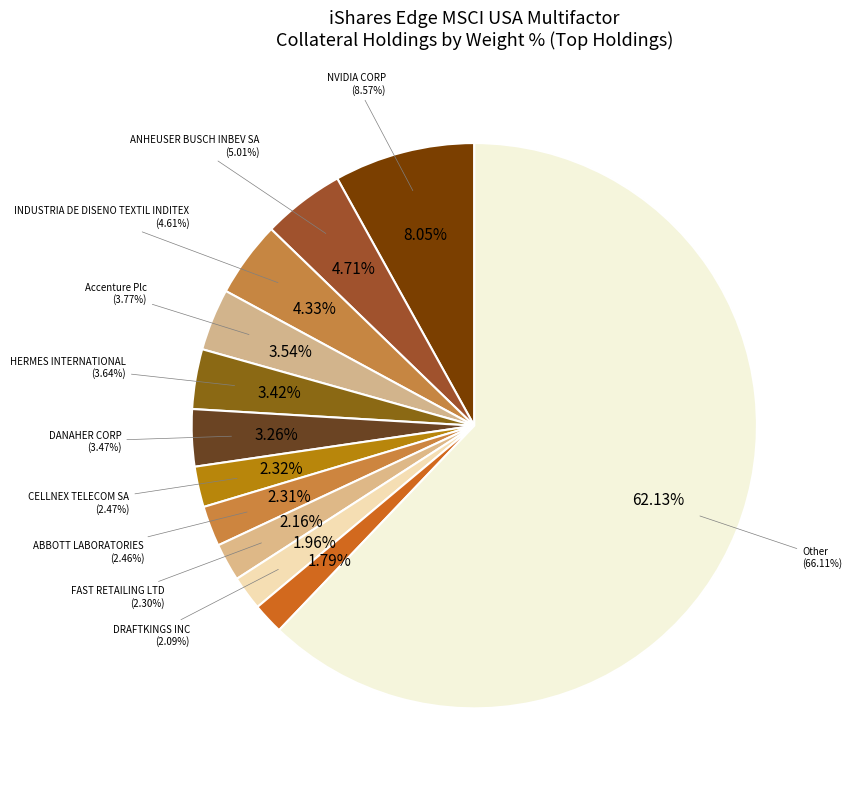

What percentage is the Other slice, to the nearest percent?

62%